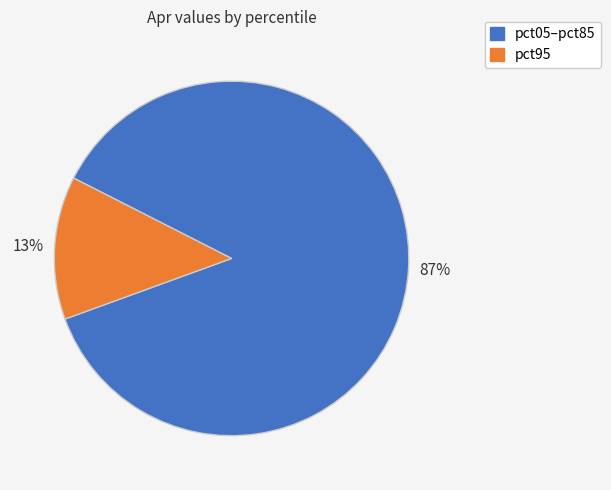

Does any single category account for the majority?

Yes